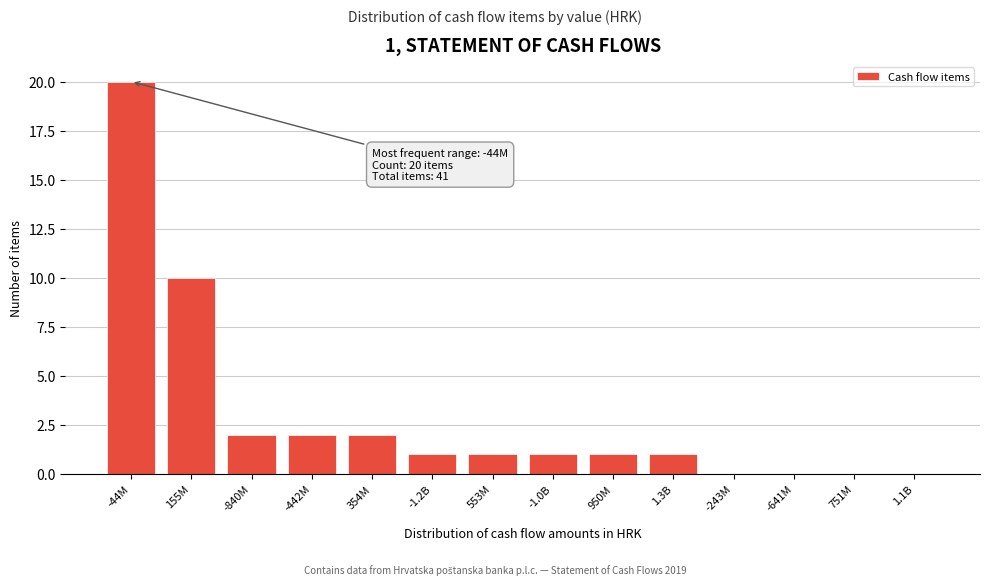

Reading left to right, list all the values displayed in this chart.

-44M=20	155M=10	-840M=2	-442M=2	354M=2	-1.2B=1	553M=1	-1.0B=1	950M=1	1.3B=1	-243M=0	-641M=0	751M=0	1.1B=0